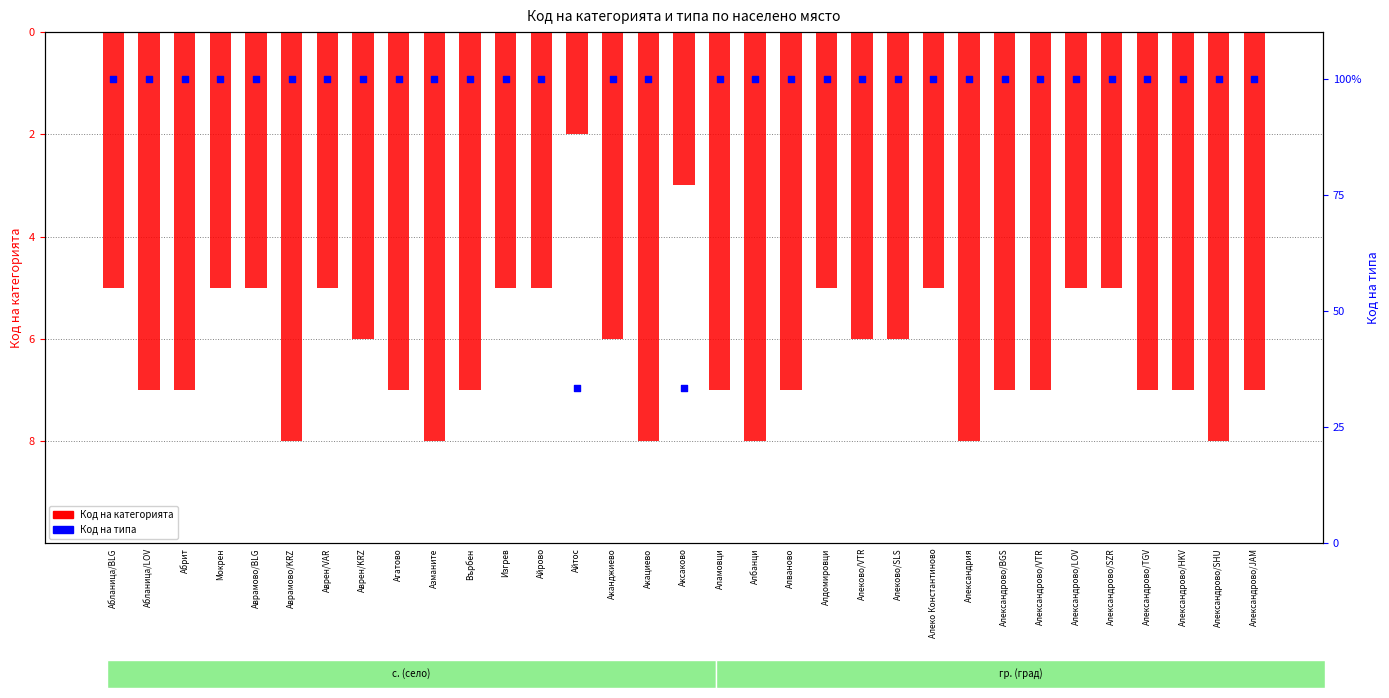

Which series has the largest total across all categories?

Код на типа